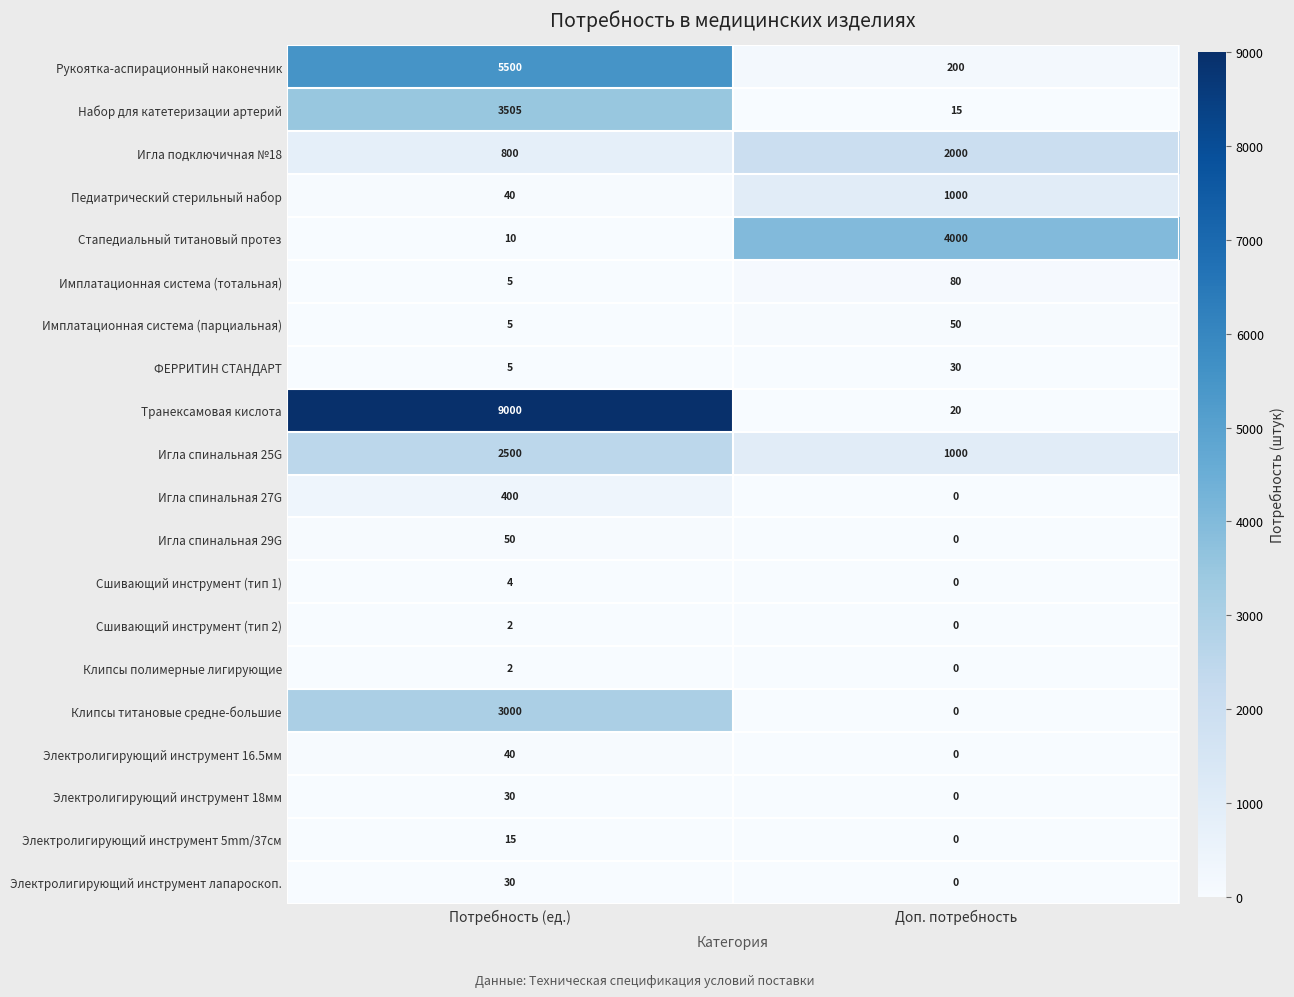

What is the total value across all series at Доп. потребность?

8395